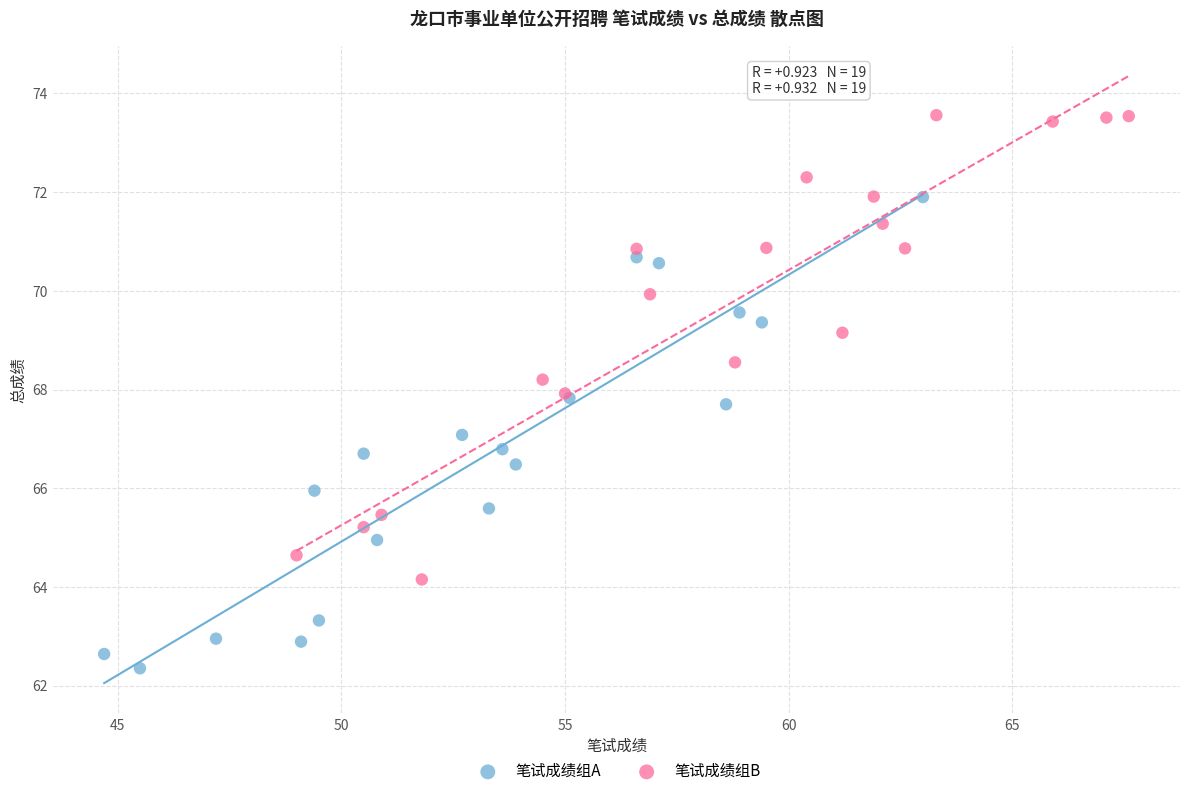

Which series contains the lowest Y value?

笔试成绩组A